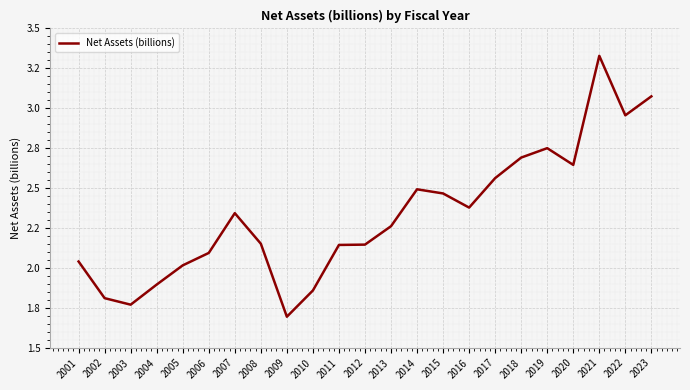

What is the sum of all values?

53.6